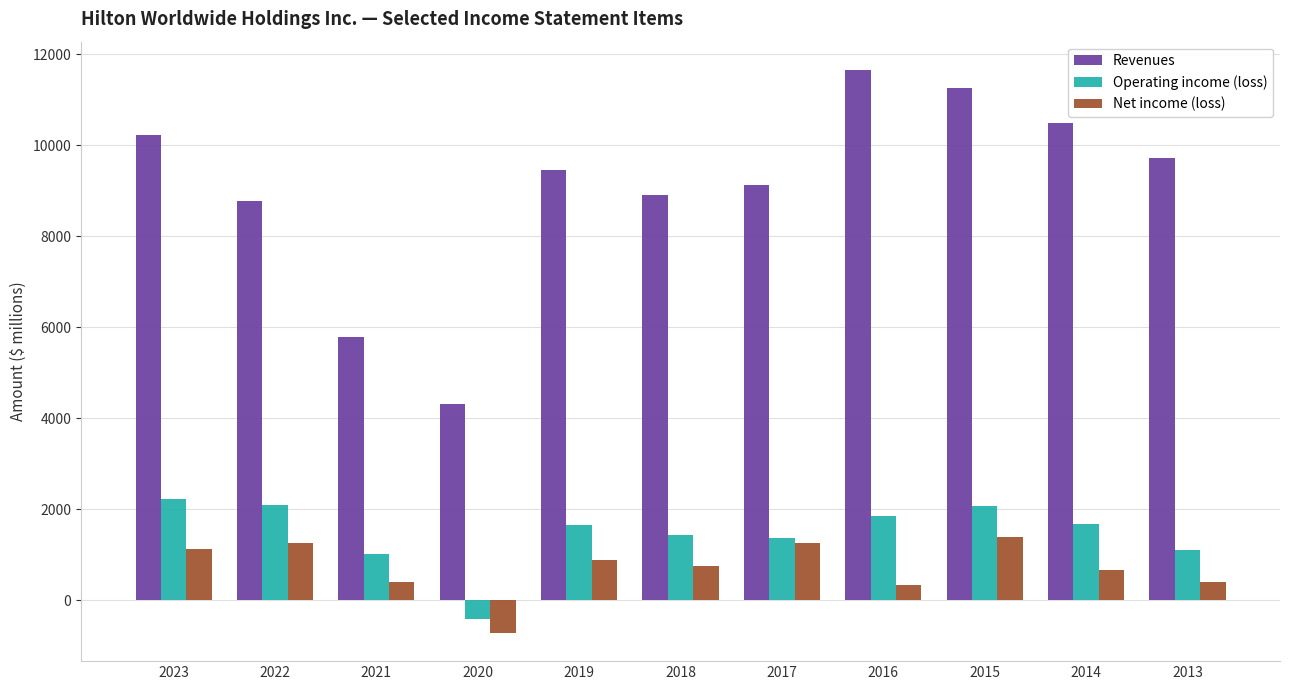

Which series has the largest range (max minus min)?

Revenues